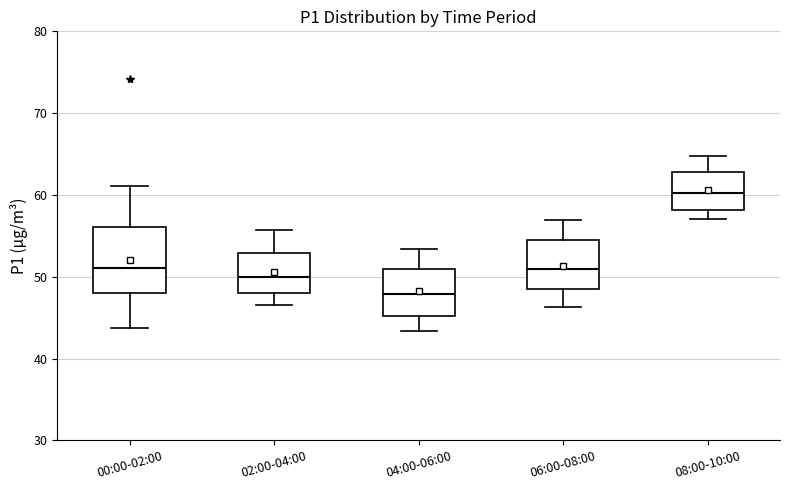

Which box is the tallest, from its lower edge to its upper edge?

00:00-02:00